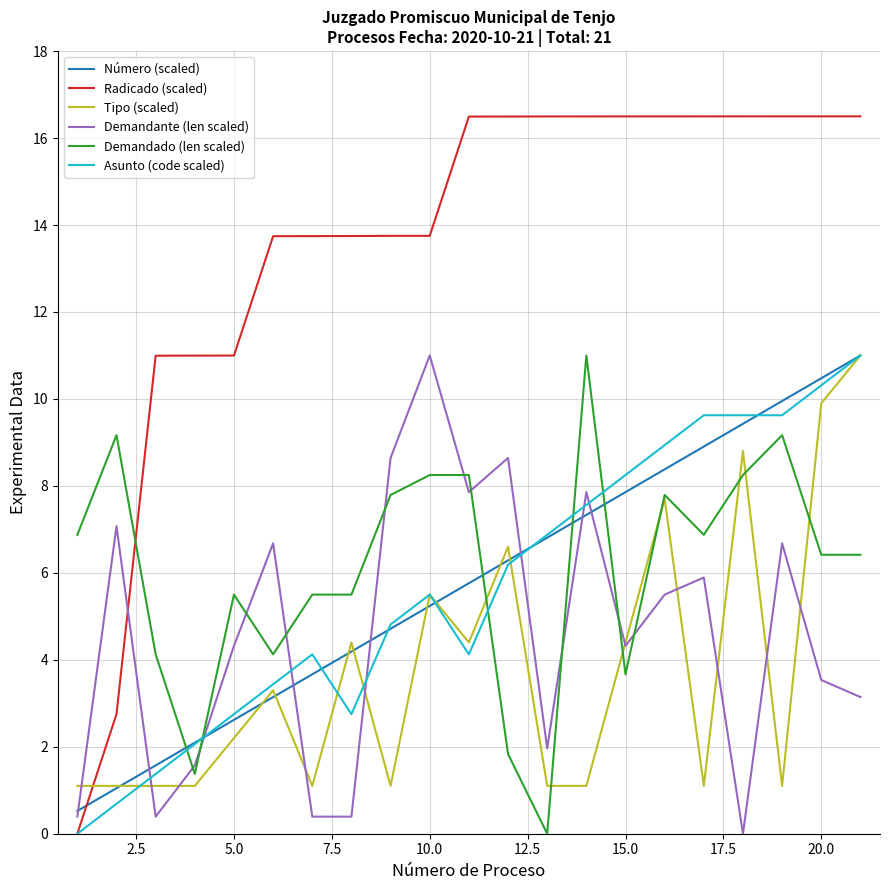

What is the lowest value of the Número (scaled) series?

0.5